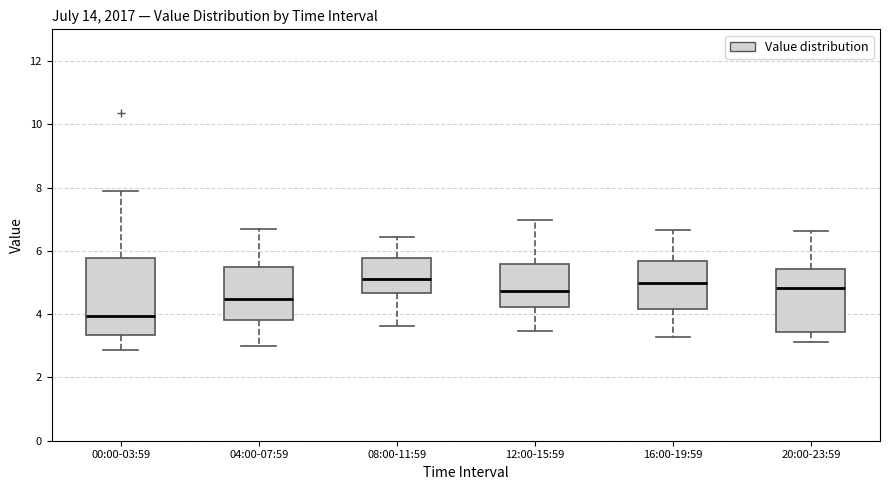

Reading left to right, read every box against the y-axis: the position of its median line, the range the box covers, and the ends of its whiskers. The values are not printed on the chart, so give them approximately, as read against the axis.

00:00-03:59: median 4.0, box 3.4 to 5.8, whiskers 2.8 to 8.0
04:00-07:59: median 4.4, box 3.8 to 5.6, whiskers 3.0 to 6.8
08:00-11:59: median 5.2, box 4.6 to 5.8, whiskers 3.6 to 6.4
12:00-15:59: median 4.8, box 4.2 to 5.6, whiskers 3.4 to 7.0
16:00-19:59: median 5.0, box 4.2 to 5.6, whiskers 3.2 to 6.6
20:00-23:59: median 4.8, box 3.4 to 5.4, whiskers 3.2 to 6.6